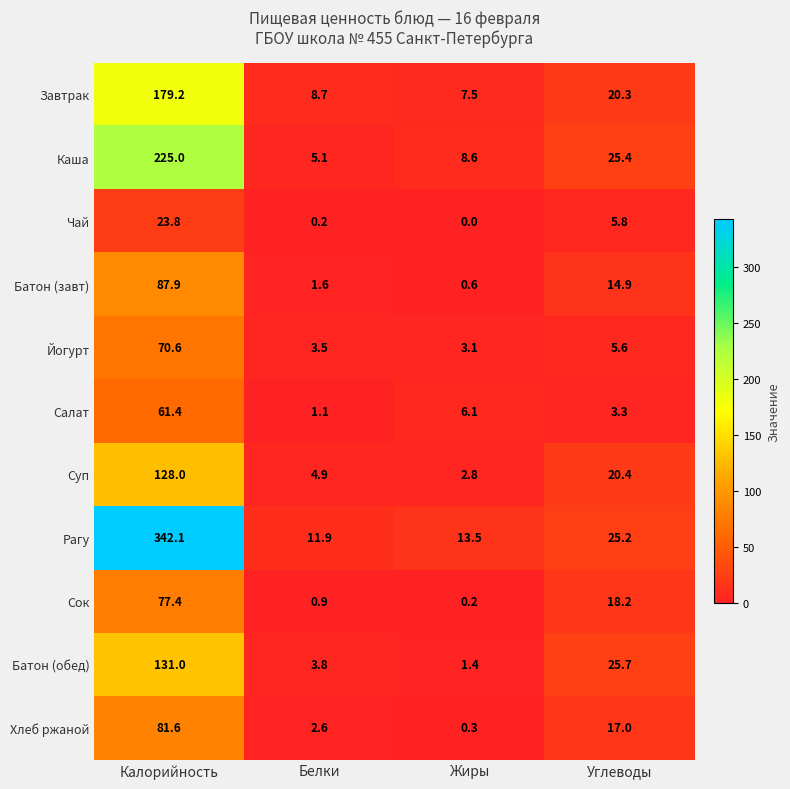

Rank the series at Жиры from lowest to highest value.

Чай, Сок, Хлеб ржаной, Батон (завт), Батон (обед), Суп, Йогурт, Салат, Завтрак, Каша, Рагу